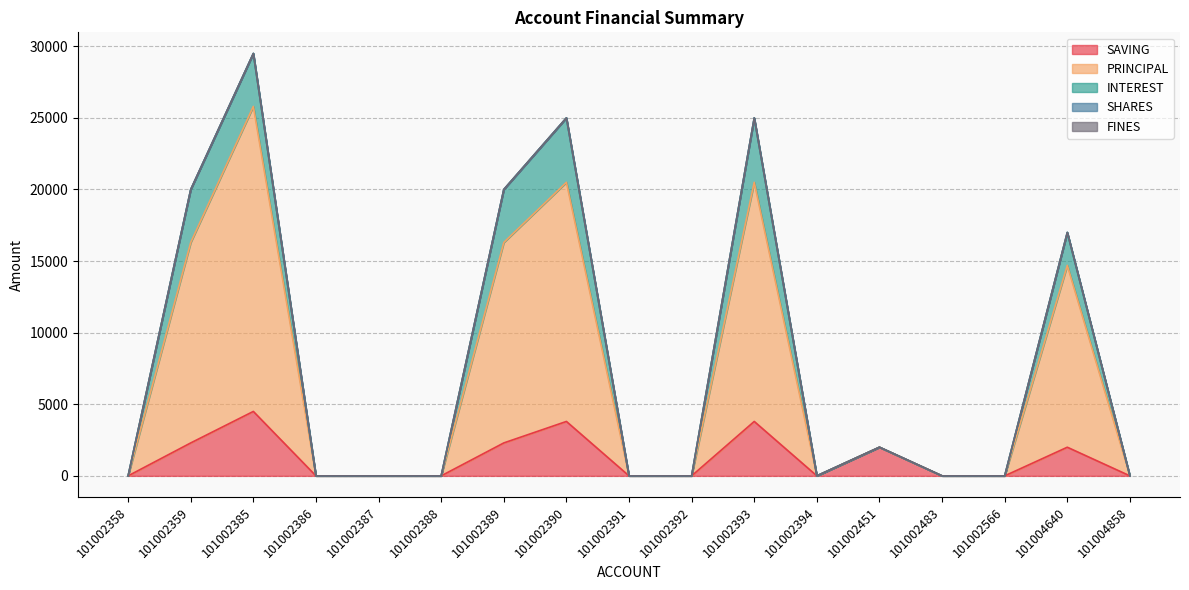

Rank the categories by SAVING value from lowest to highest.

101002358, 101002386, 101002387, 101002388, 101002391, 101002392, 101002394, 101002483, 101002566, 101004858, 101002451, 101004640, 101002359, 101002389, 101002390, 101002393, 101002385